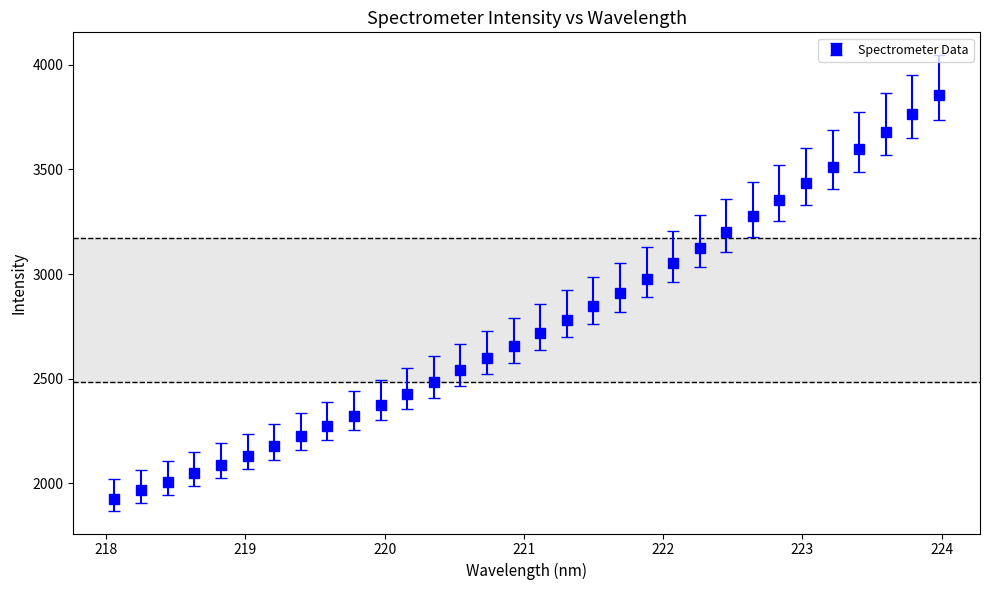

What is the minimum value shown in the chart?

1925.5